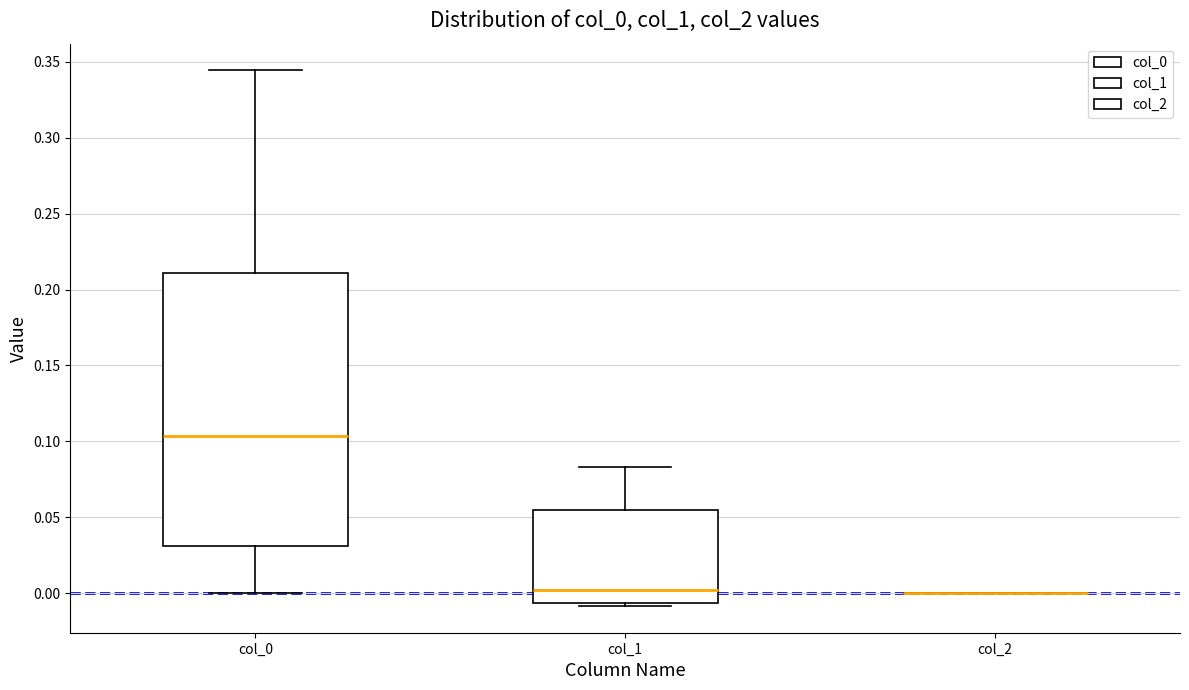

Reading left to right, read every box against the y-axis: the position of its median line, the range the box covers, and the ends of its whiskers. The values are not printed on the chart, so give them approximately, as read against the axis.

col_0: median 0.105, box 0.030 to 0.210, whiskers 0.000 to 0.345
col_1: median 0.000, box -0.005 to 0.055, whiskers -0.010 to 0.085
col_2: box collapsed to a line at 0.000, whiskers 0.000 to 0.000